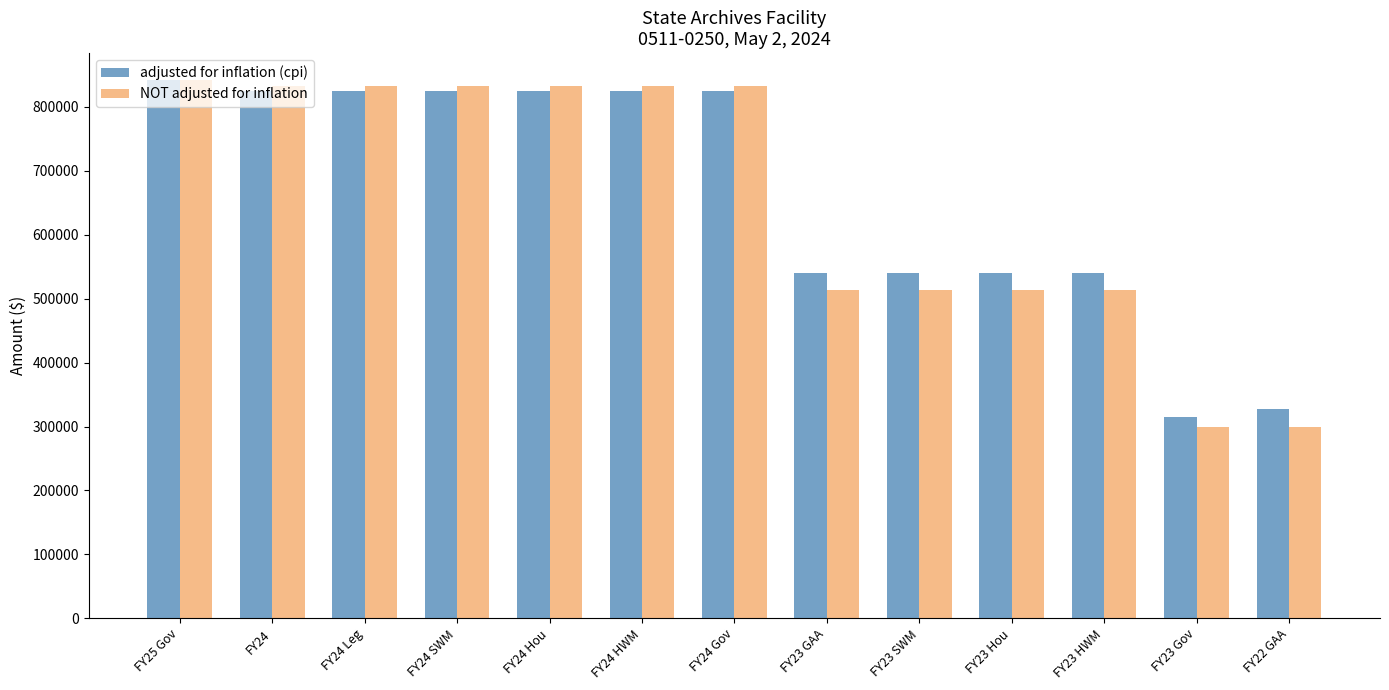

Reading left to right, list all the values displayed in this chart.

adjusted for inflation (cpi): 841955	825285	825285	825285	825285	825285	825285	540898	540898	540898	540898	314462	327591
NOT adjusted for inflation: 841955	832581	832581	832581	832581	832581	832581	513581	513581	513581	513581	298581	298581